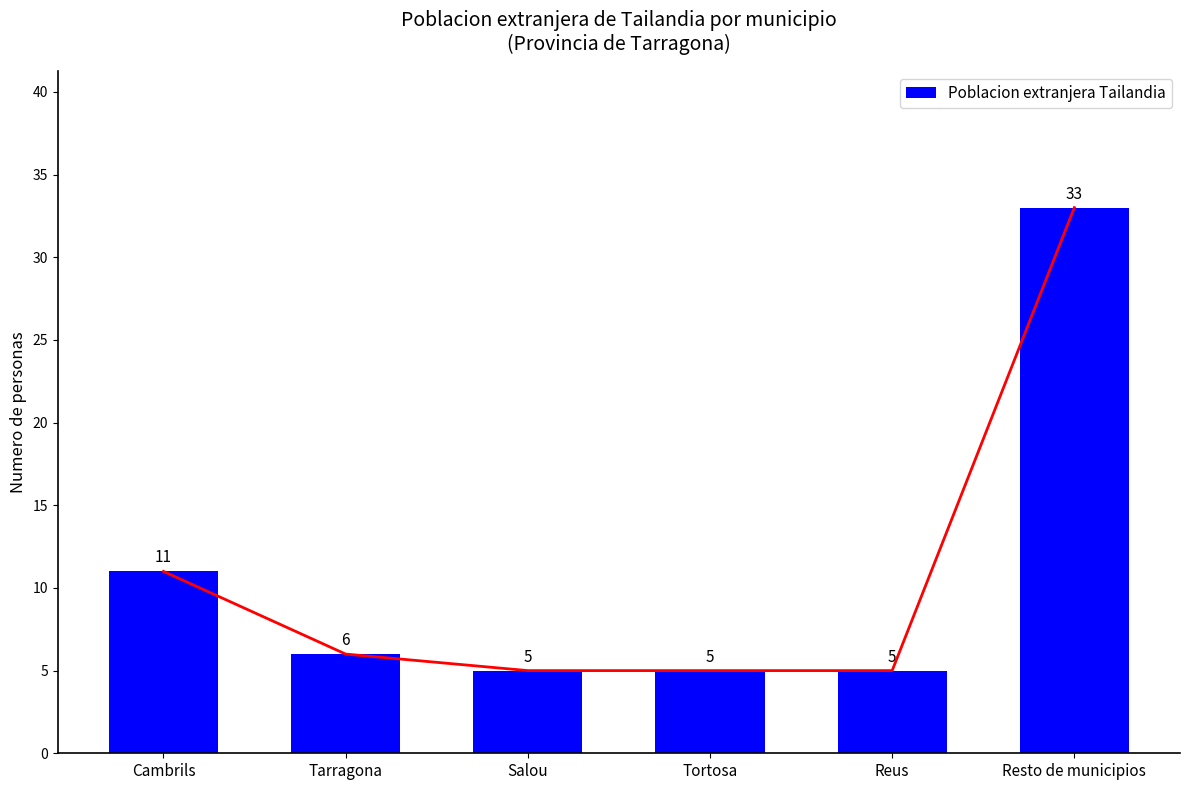

What is the maximum value shown in the chart?

33